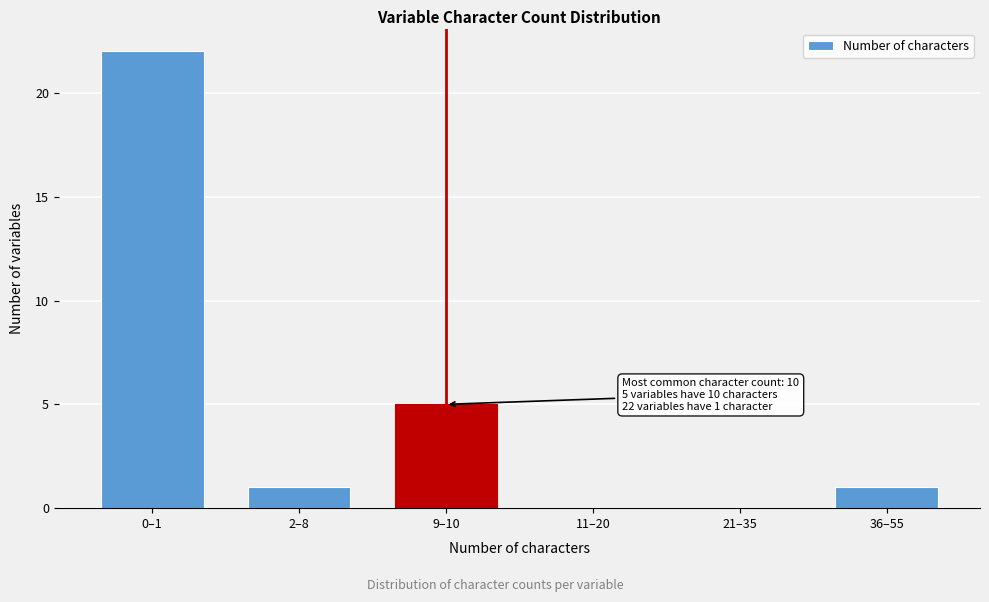

Reading left to right, what are all the values shown in this chart?

0–1=22	2–8=1	9–10=5	11–20=0	21–35=0	36–55=1